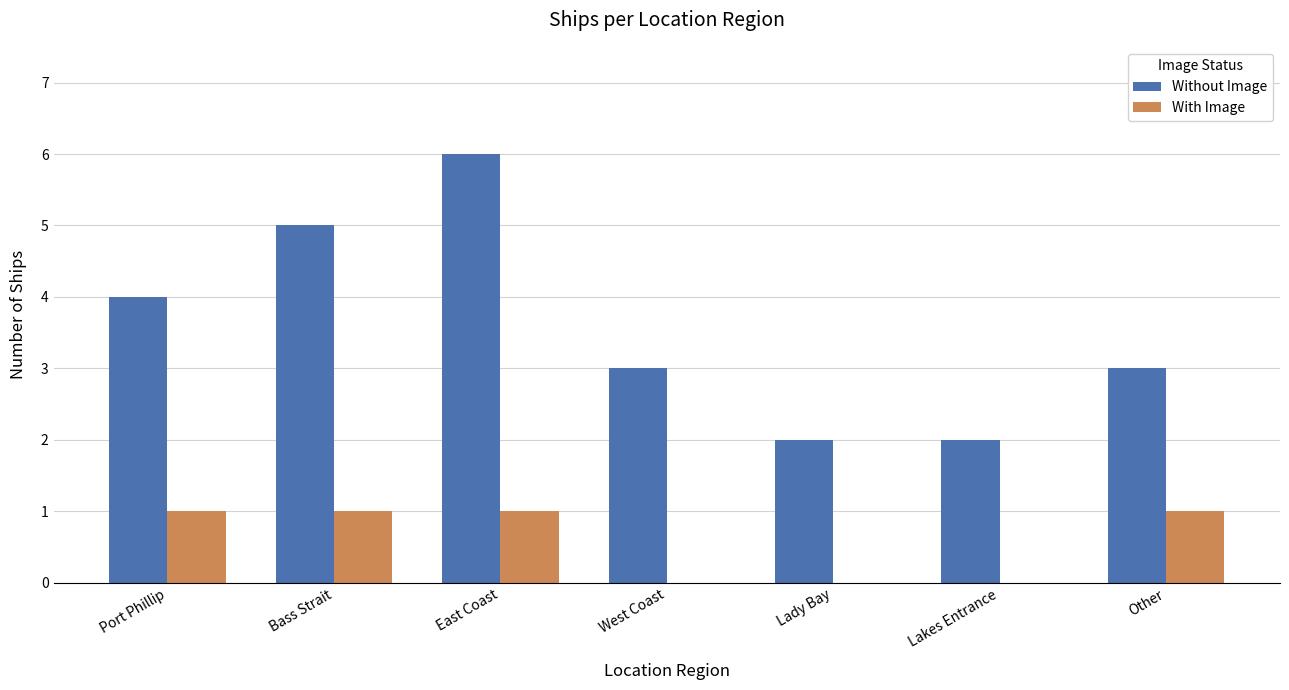

What is the sum of the With Image values at Bass Strait and Lady Bay?

1